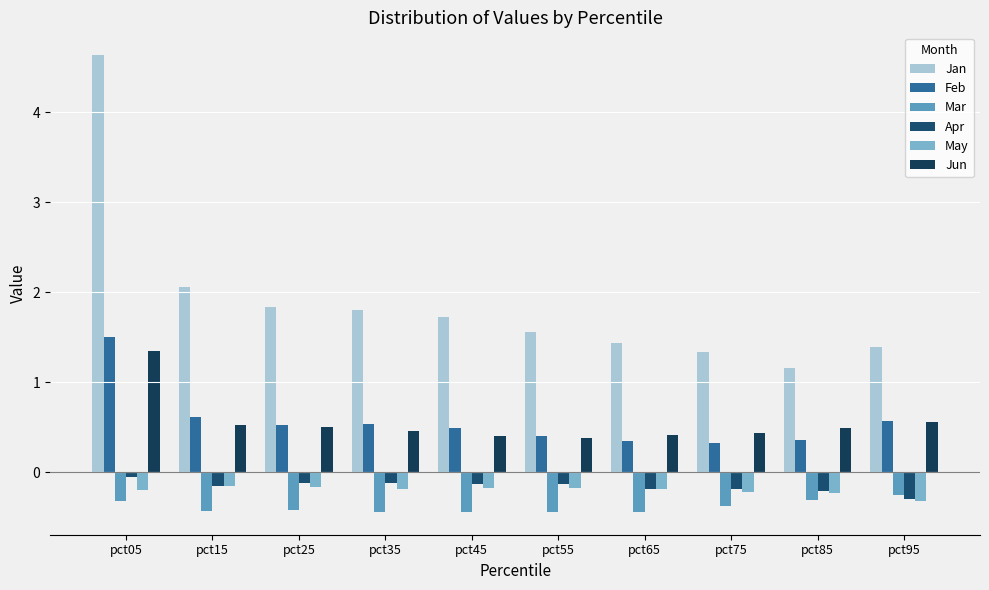

Does the chart contain stacked bars?

No